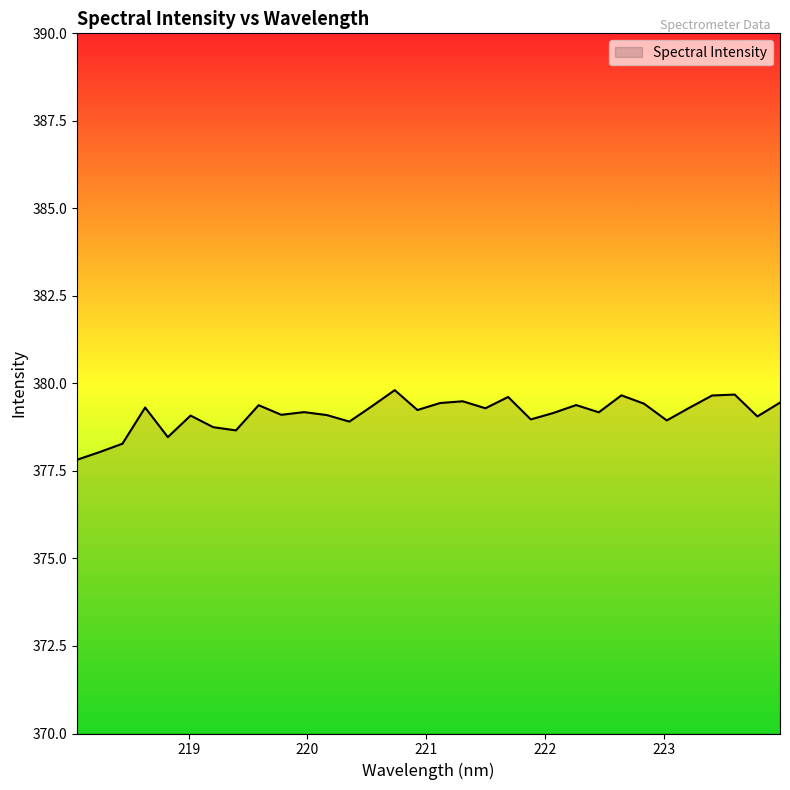

True or false: there are more than 2 points higher than both neighbors.

True